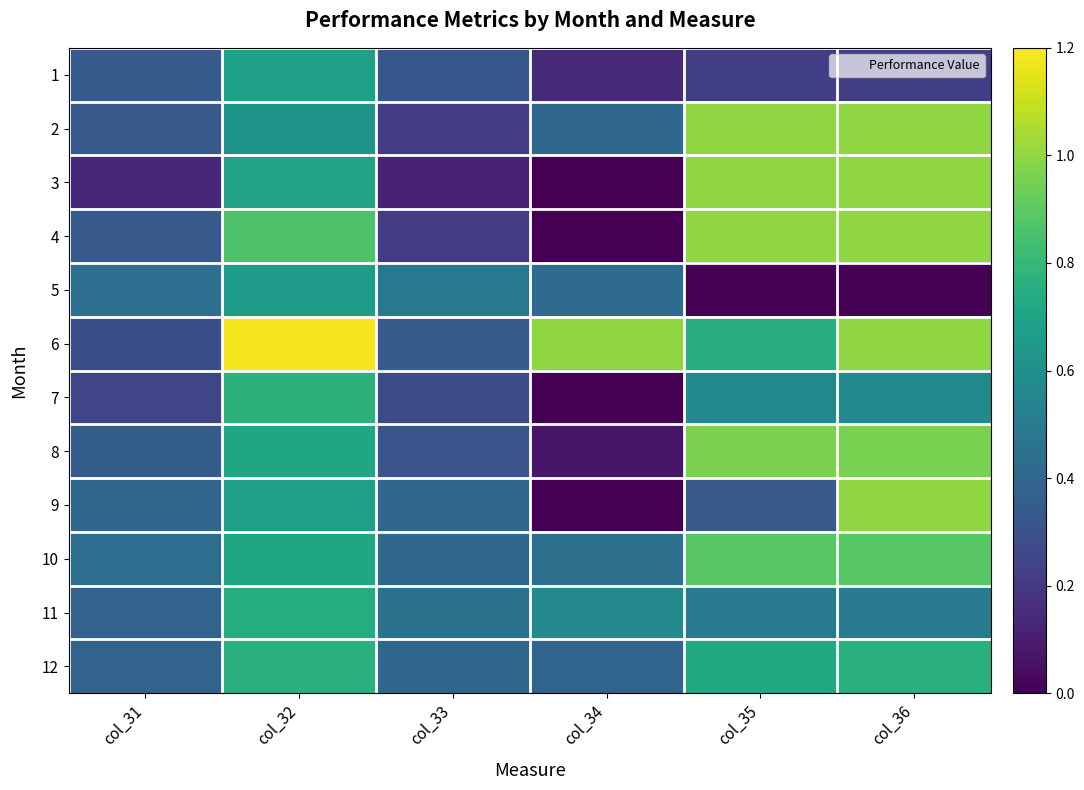

At which category is the sum across all series the highest?

col_32